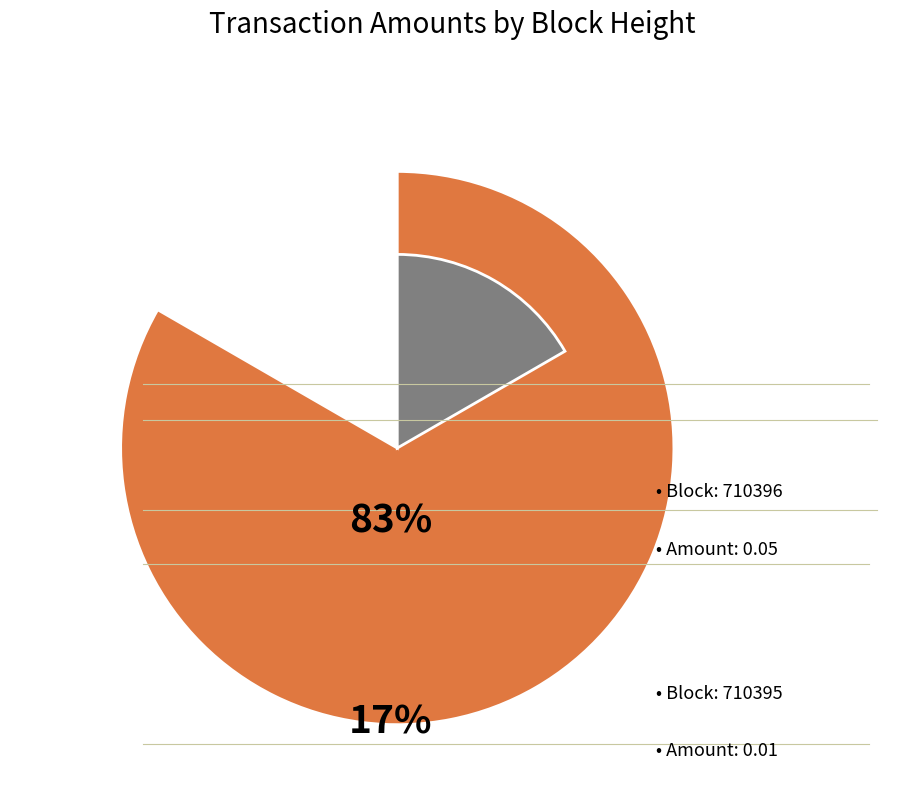

The 710395 slice represents 17% of the pie. True or false?

True